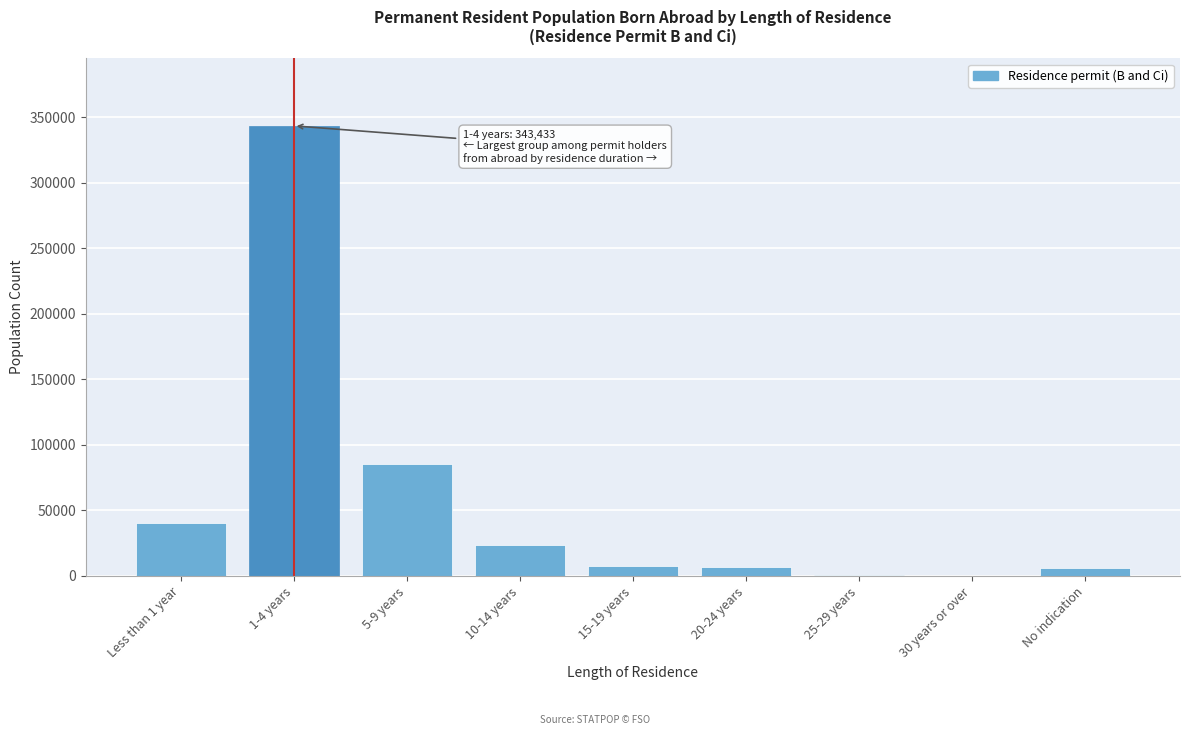

Which label corresponds to the largest value in the chart?

1-4 years